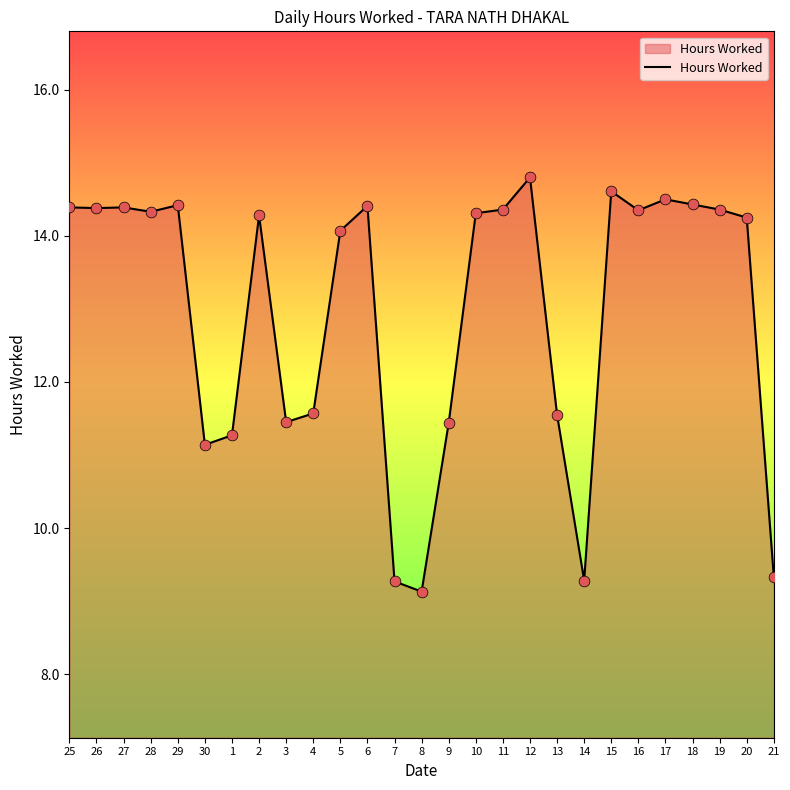

What is the ratio of the value at 7 to the value at 21?

1.0